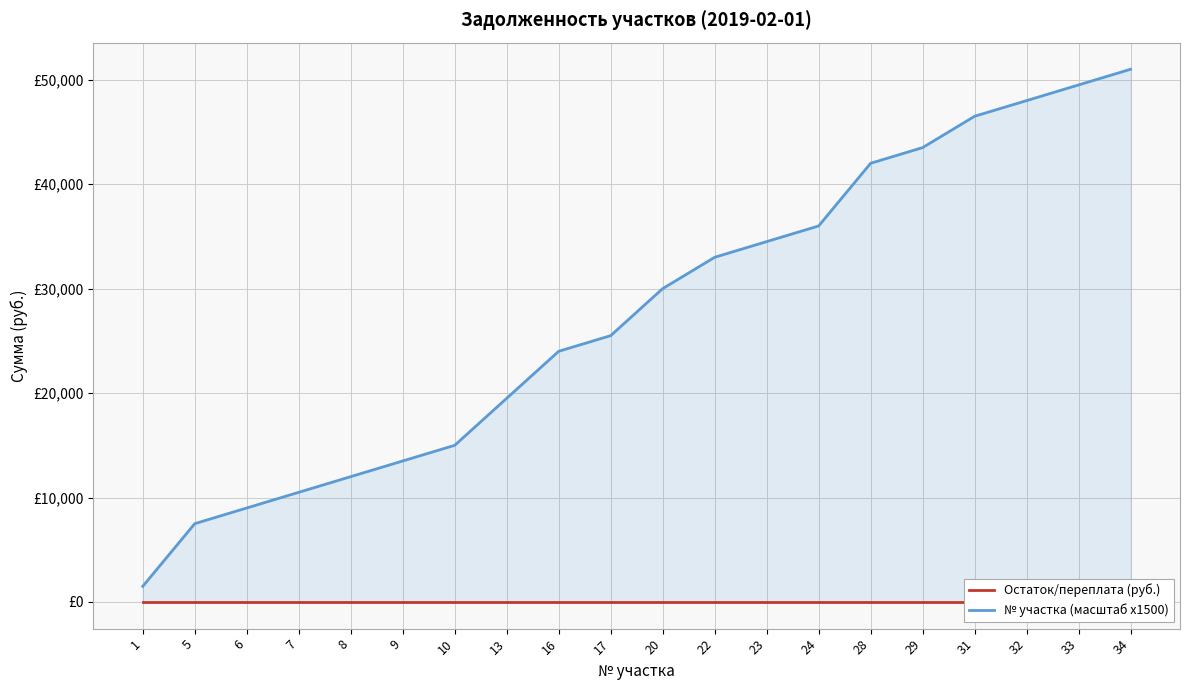

Which has a higher value, 33 or 28?

33